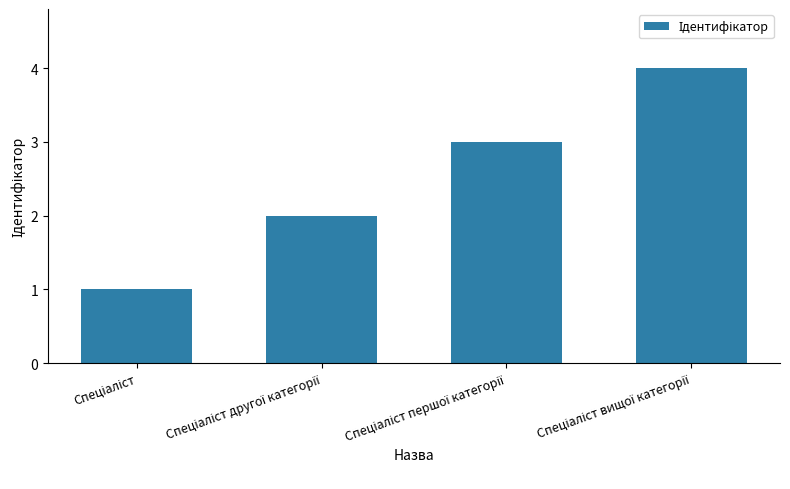

Reading right to left, extract all data points from this chart.

4	3	2	1